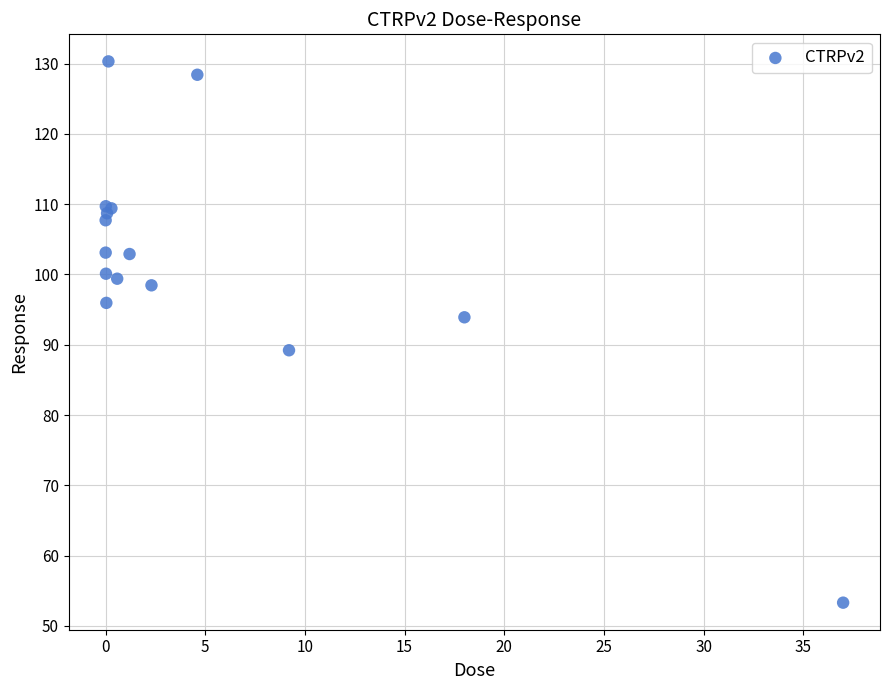

What Y value in the scatter plot is closest to 91?

89.2